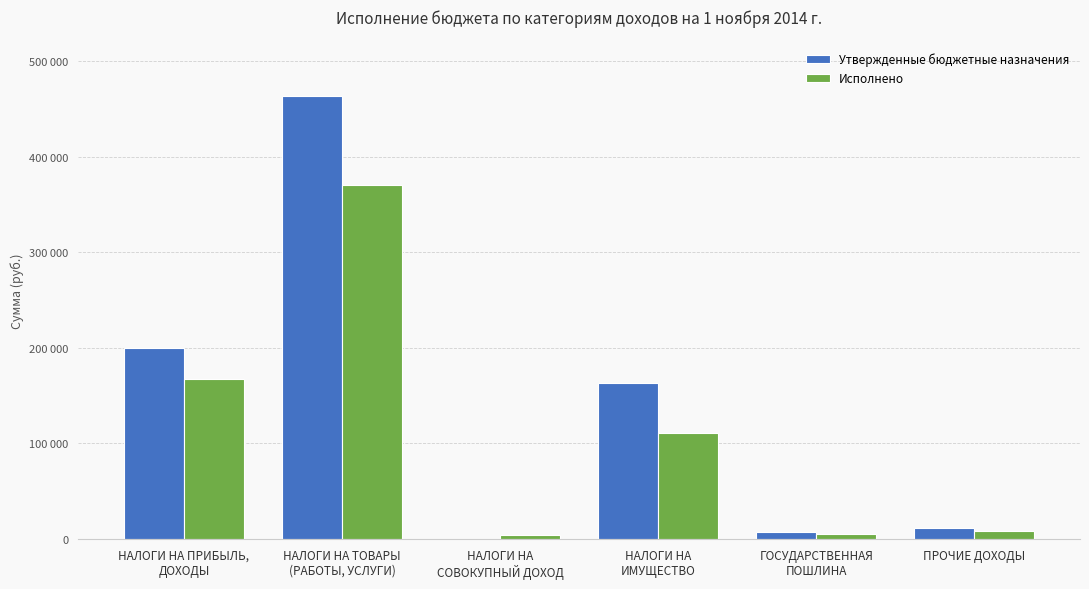

Is the value of Исполнено at НАЛОГИ НА
ИМУЩЕСТВО greater than the value of Утвержденные бюджетные назначения at НАЛОГИ НА ПРИБЫЛЬ,
ДОХОДЫ?

No